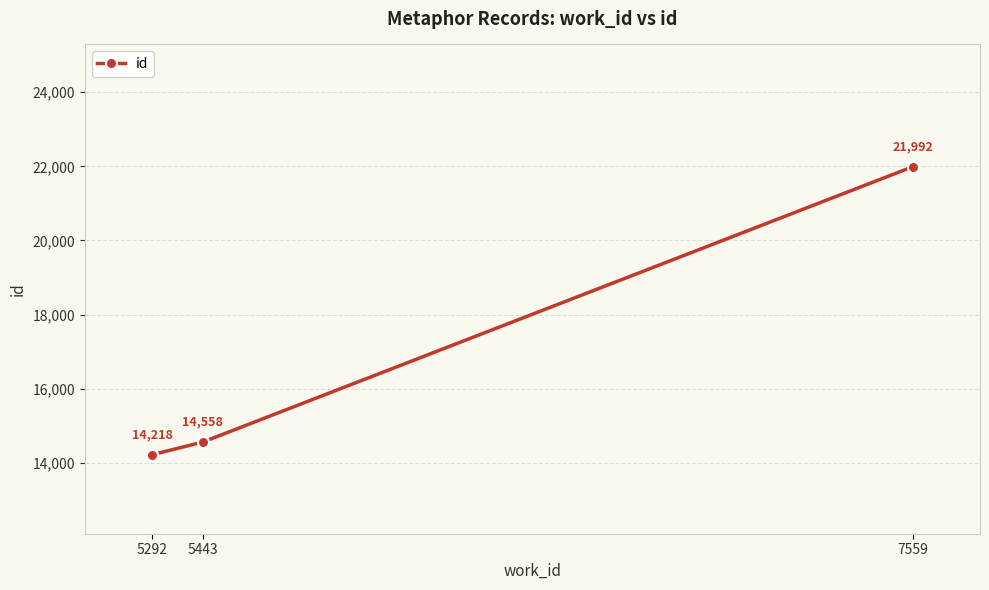

The chart shows a value of 9217 at 7559. True or false?

False